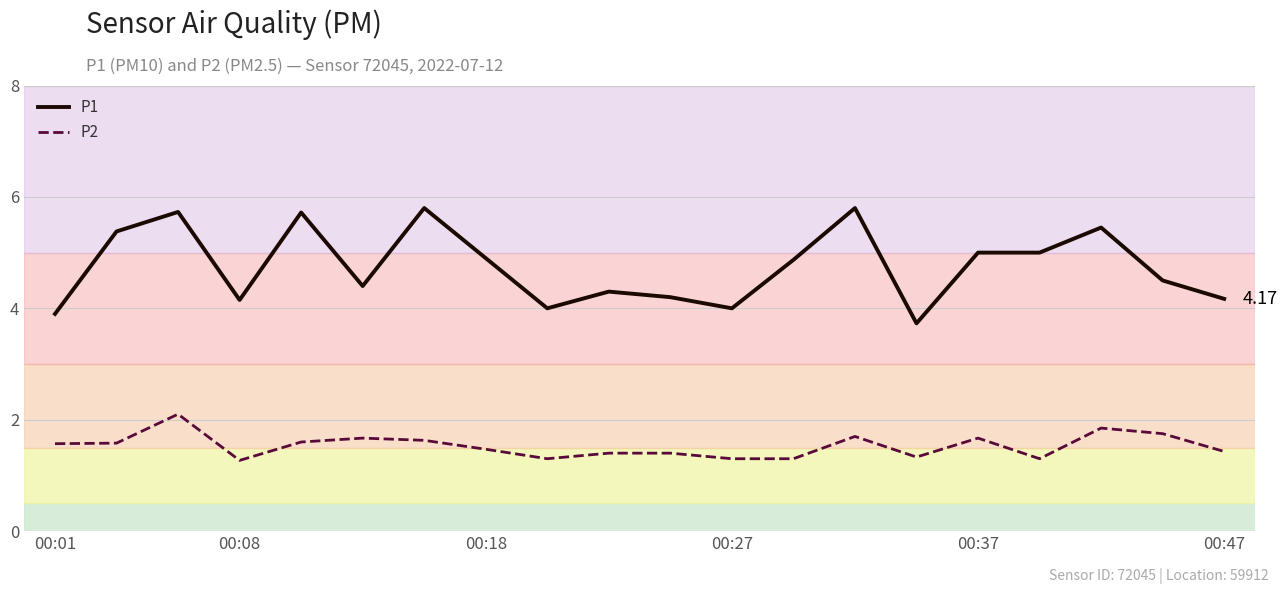

True or false: P1 and P2 cross at least once.

False